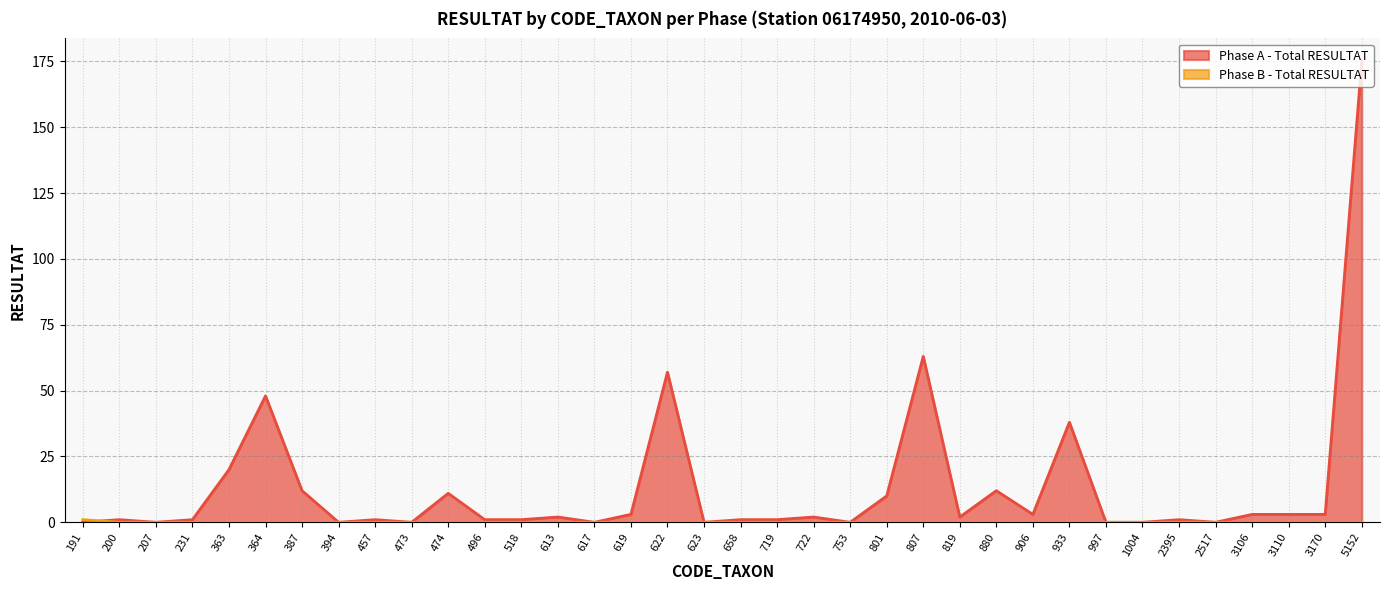

What is the difference between the second highest and second lowest values in the Phase A - Total RESULTAT series?

63